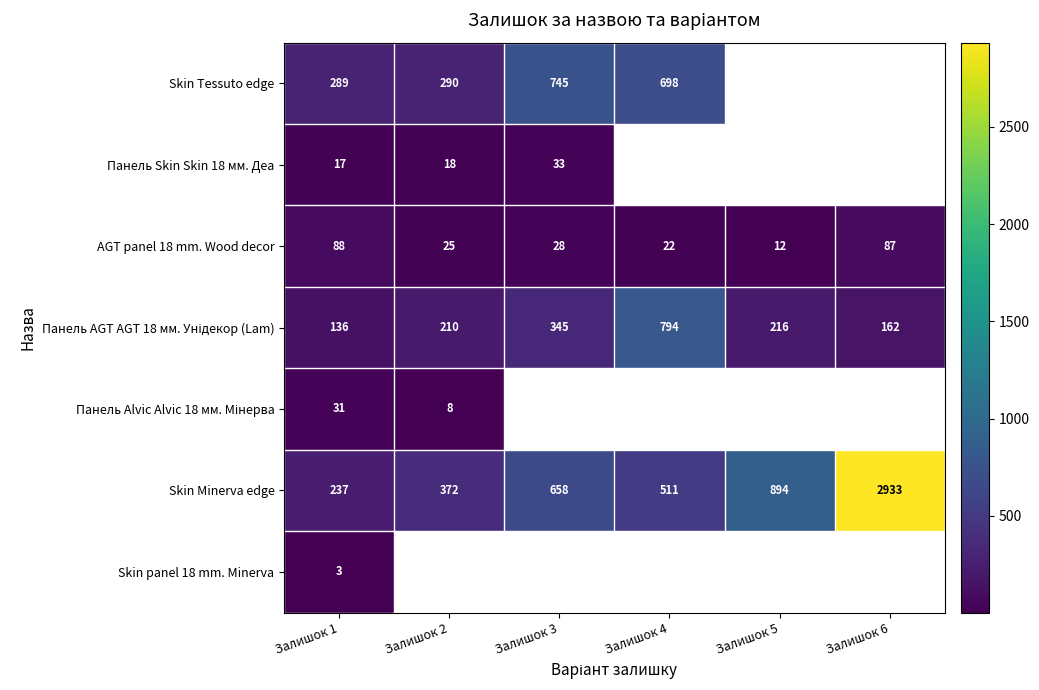

List the labels in order of AGT panel 18 mm. Wood decor value, smallest first.

Залишок 5, Залишок 4, Залишок 2, Залишок 3, Залишок 6, Залишок 1